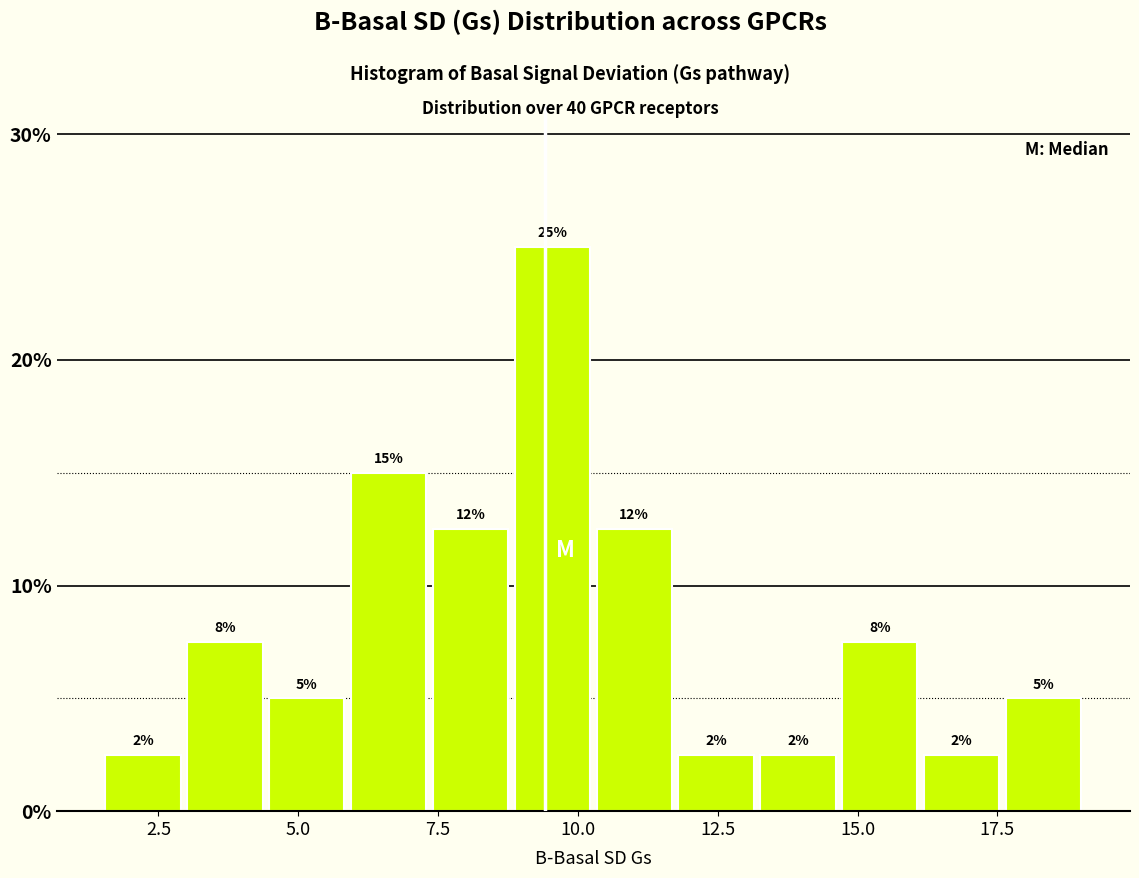

Read against the x-axis, roughly where is the centre of the tallest bar?

9.5